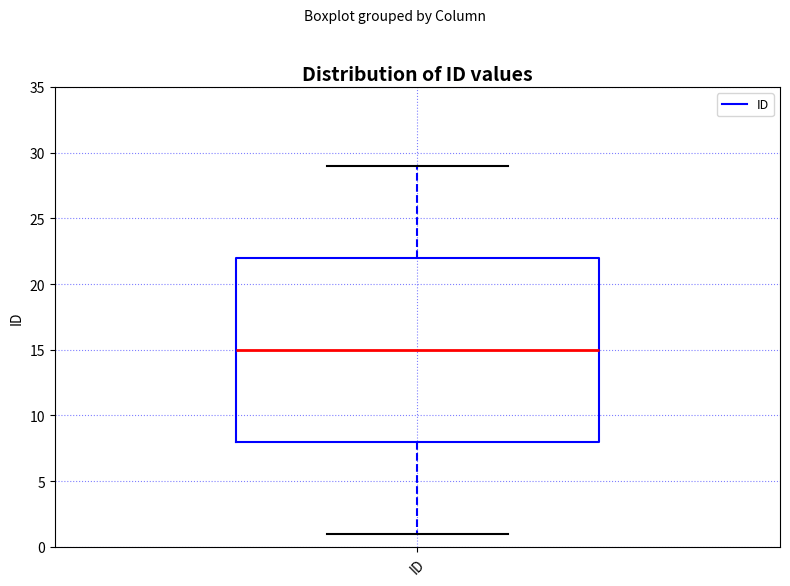

Read this box plot against the y-axis: the position of the median line, the range covered by the box, and the ends of both whiskers. The values are not printed on the chart, so give them approximately, as read against the axis.

median 15, box 8 to 22, whiskers 1 to 29